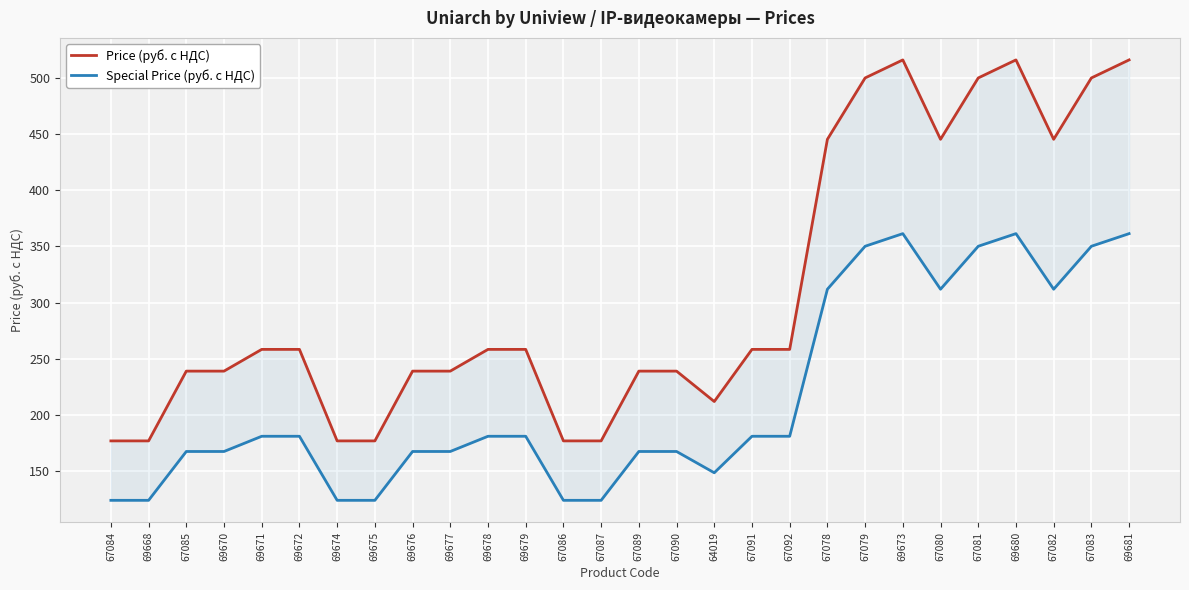

What is the label of the 20th point from the left?

67078